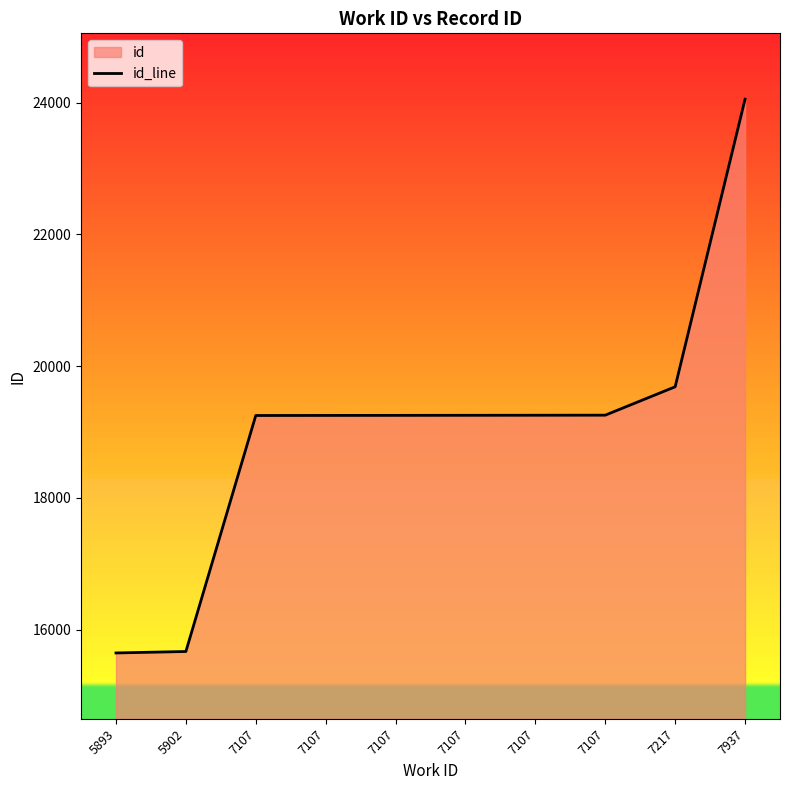

Reading right to left, what are all the values shown in this chart?

7937=24054	7217=19688	7107=19257	7107=19256	7107=19255	7107=19254	7107=19253	7107=19252	5902=15669	5893=15647